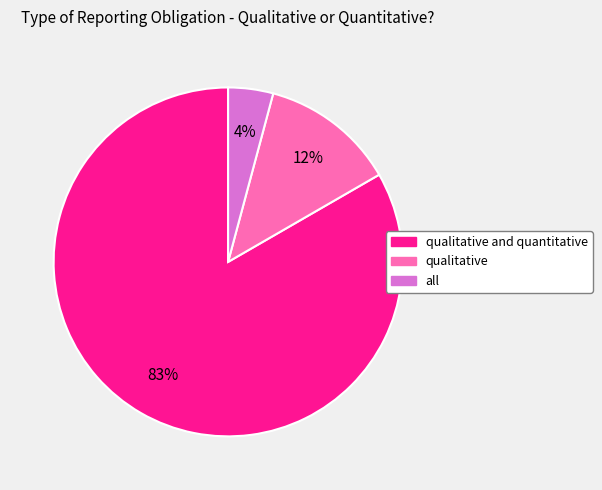

Does any single category account for the majority?

Yes